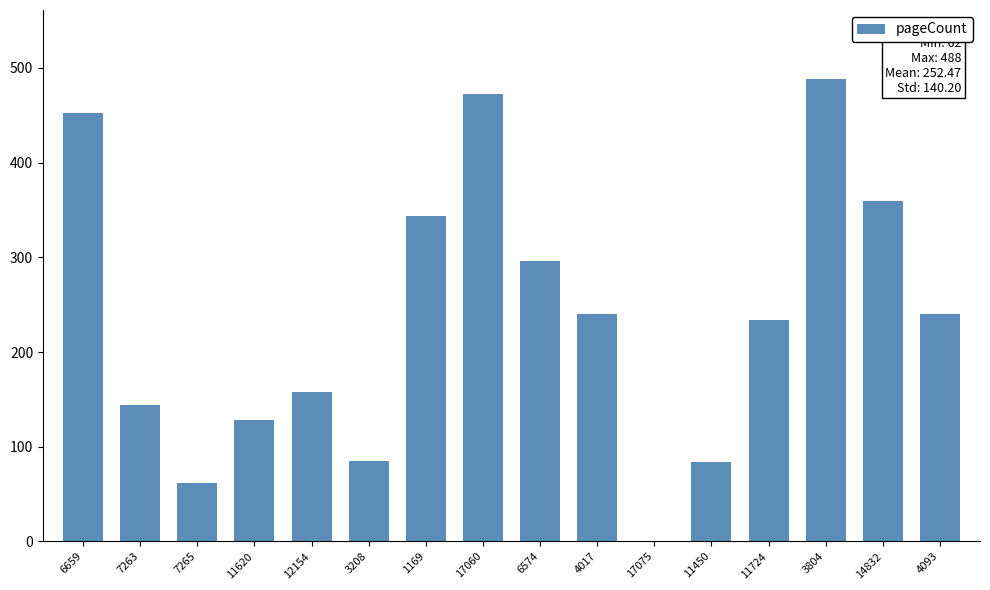

Which has a higher value, 4017 or 6574?

6574